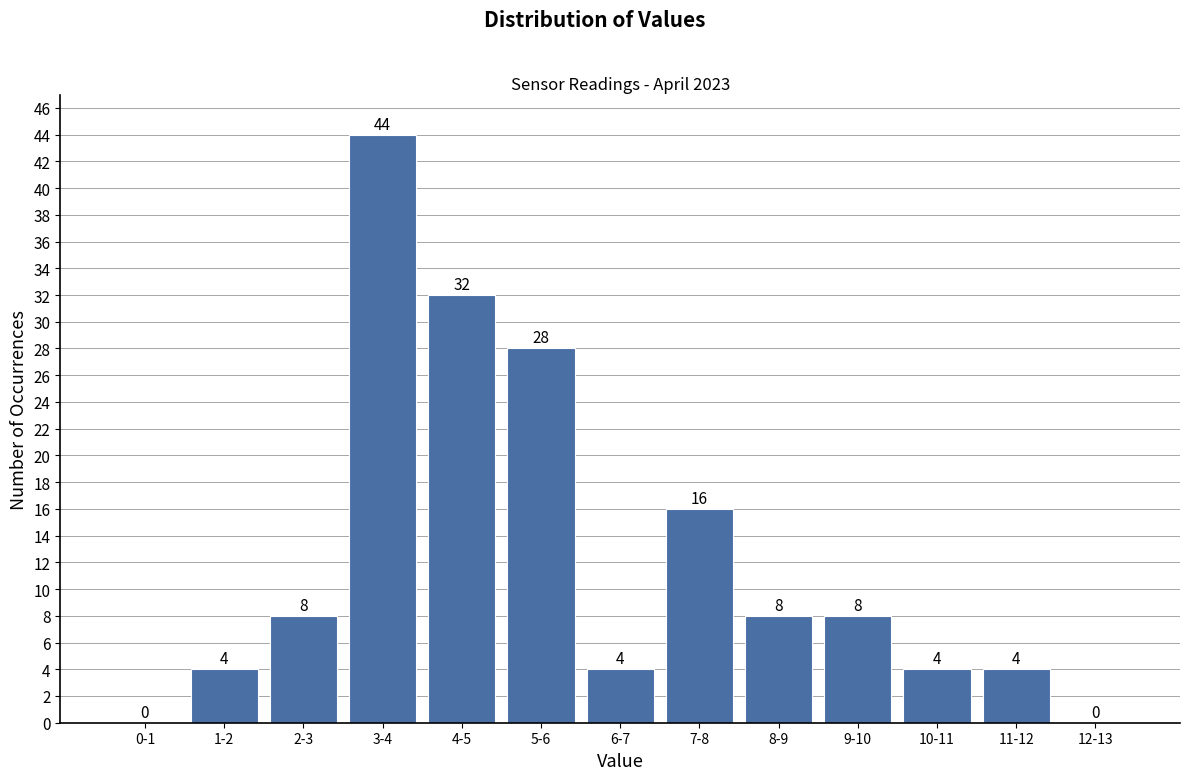

Reading left to right, list all the values displayed in this chart.

0-1=0	1-2=4	2-3=8	3-4=44	4-5=32	5-6=28	6-7=4	7-8=16	8-9=8	9-10=8	10-11=4	11-12=4	12-13=0